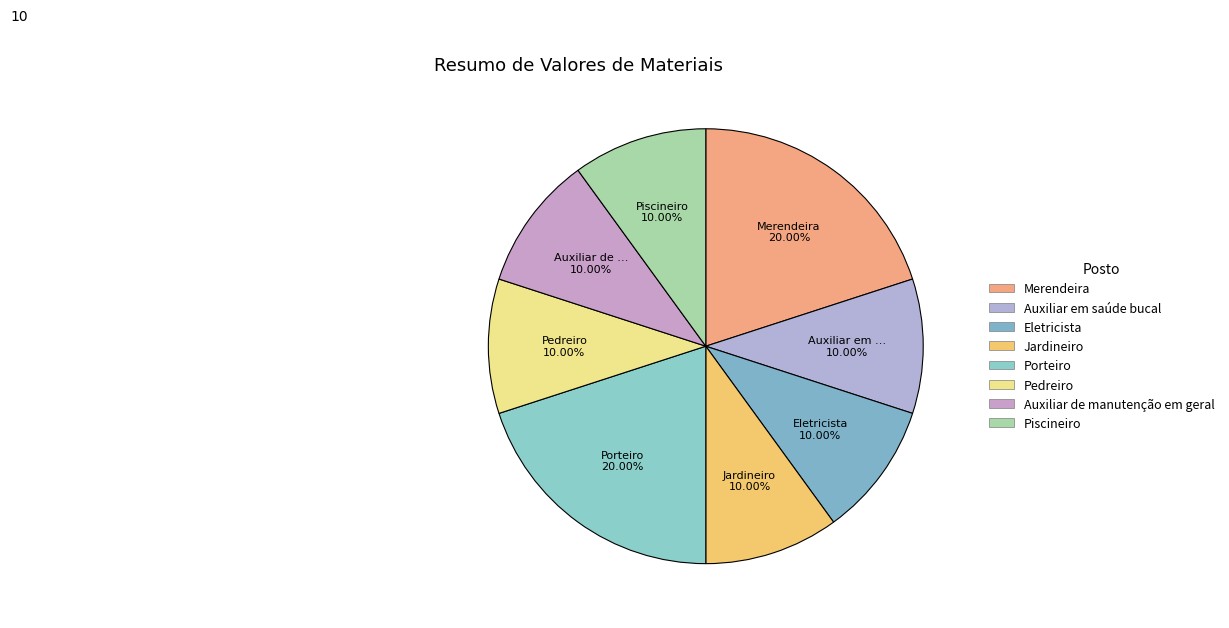

Count the number of slices in the pie.

8